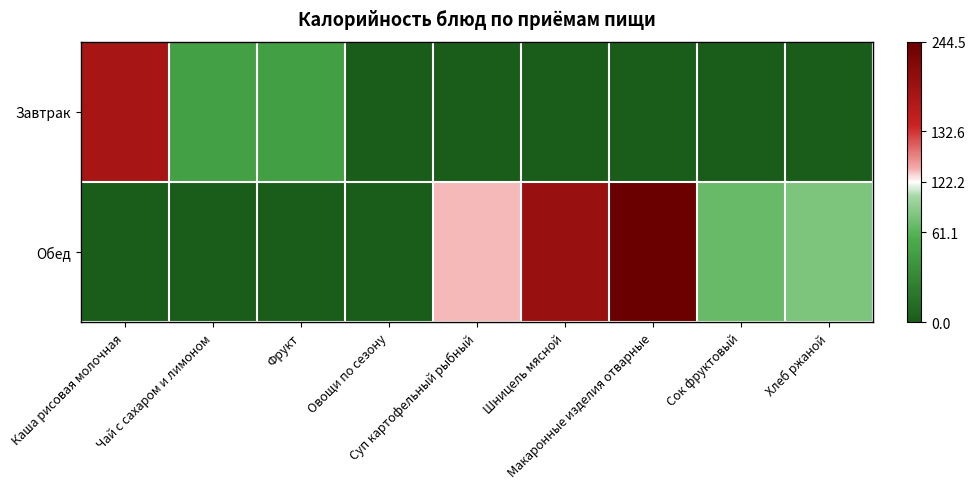

At how many categories does at least one series exceed 0?

4